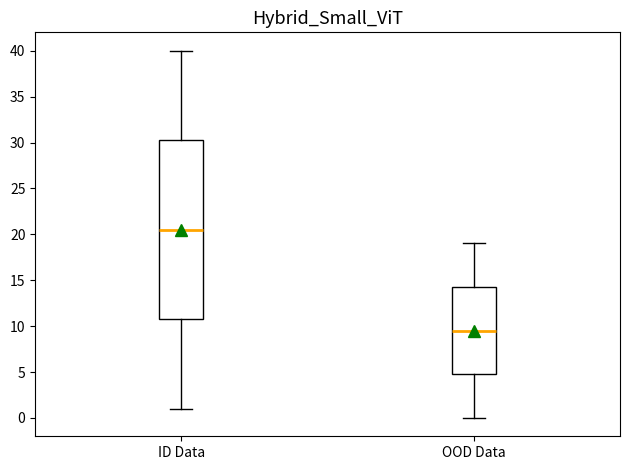

Where does the upper whisker of the box for OOD Data end on the y-axis? The values are not printed on the chart, so give them approximately, as read against the axis.

19.0